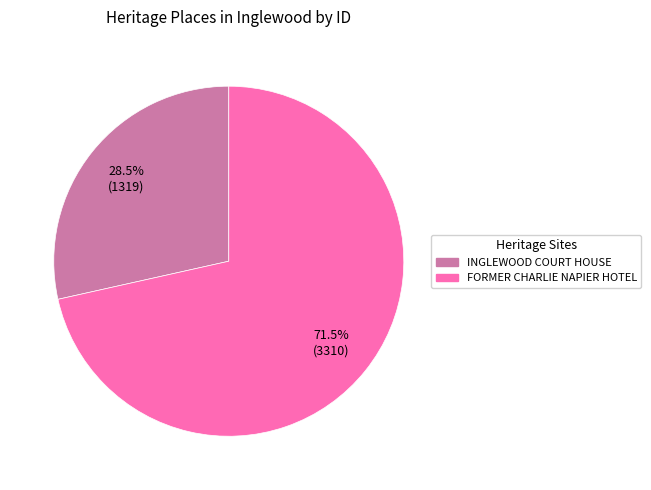

What portion of the pie excludes 71.5% (3310)?

28.5%